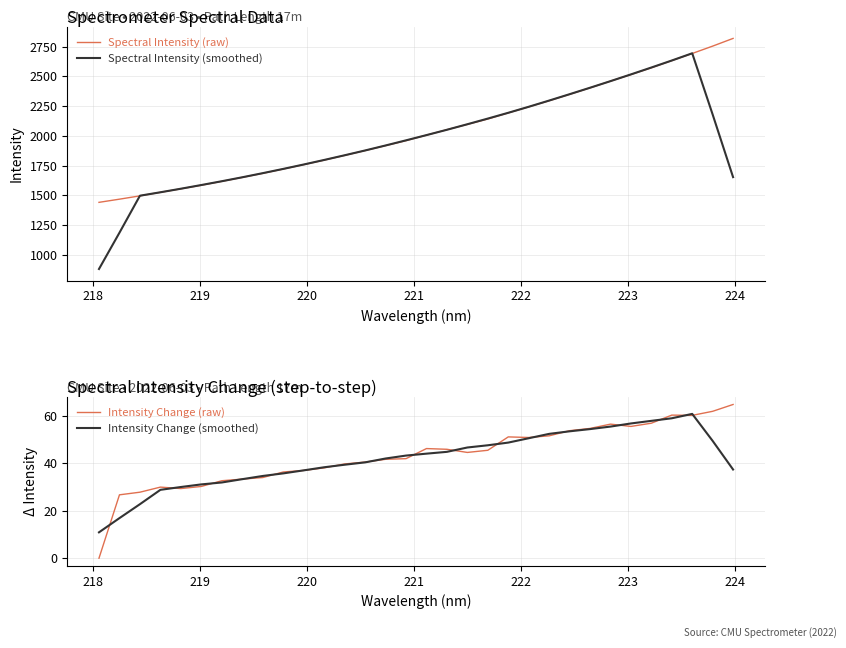

Which series has the largest total across all categories?

Spectral Intensity (raw)